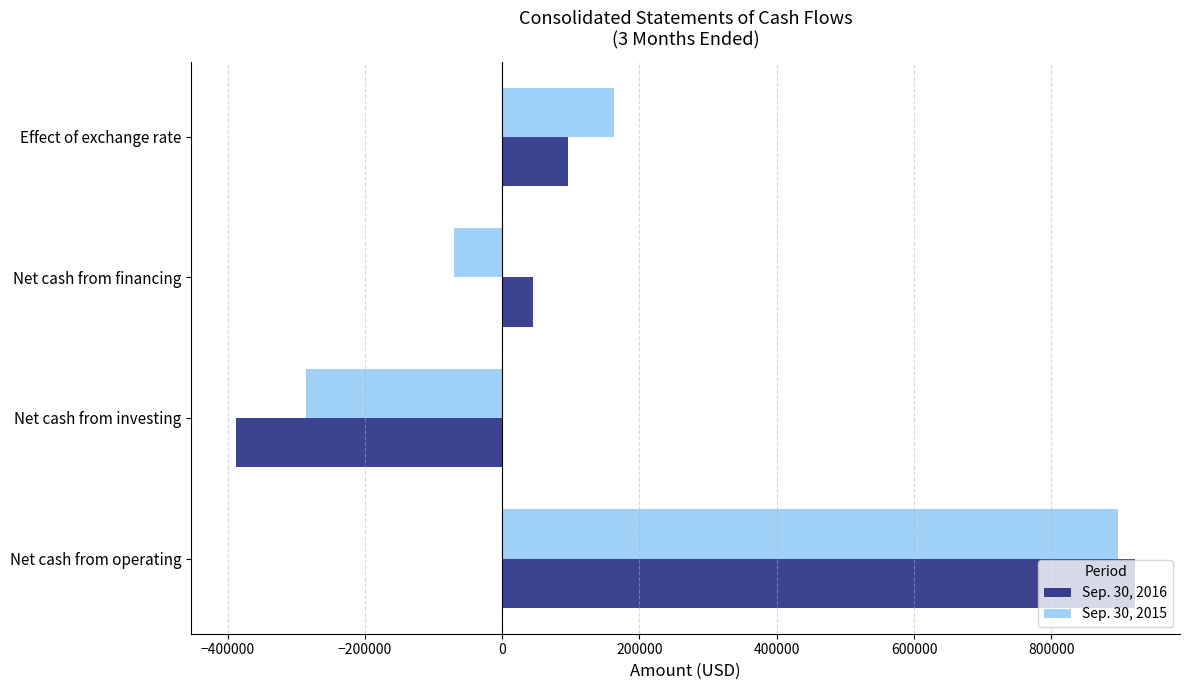

Where is Sep. 30, 2015 nearest to the value 306087?

Effect of exchange rate